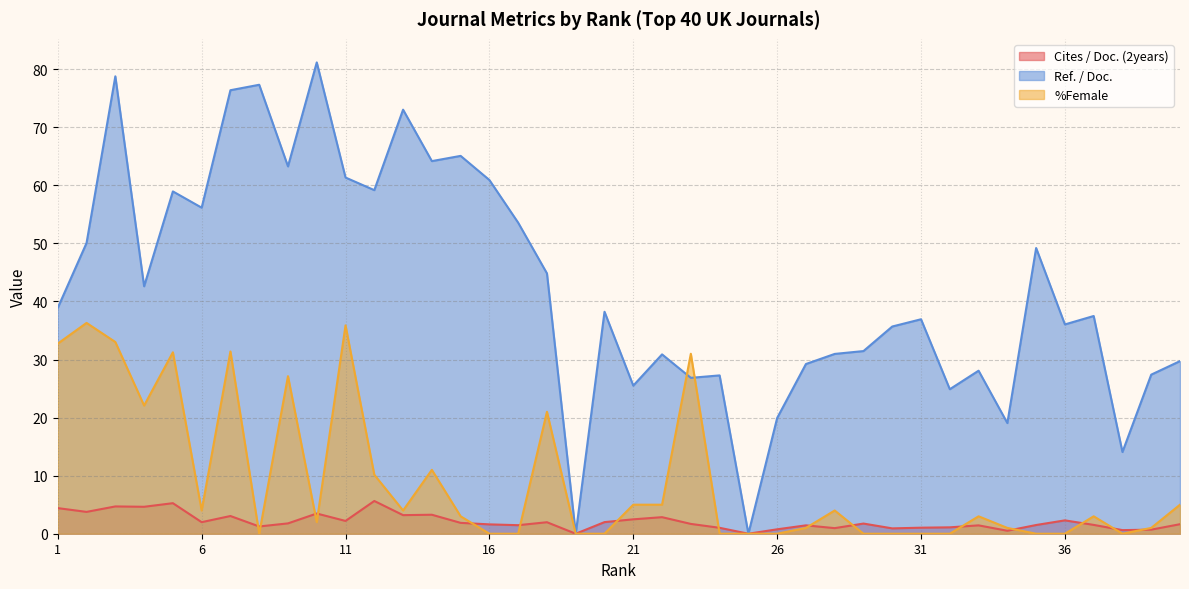

Read the Cites / Doc. (2years) value at 21.

2.5